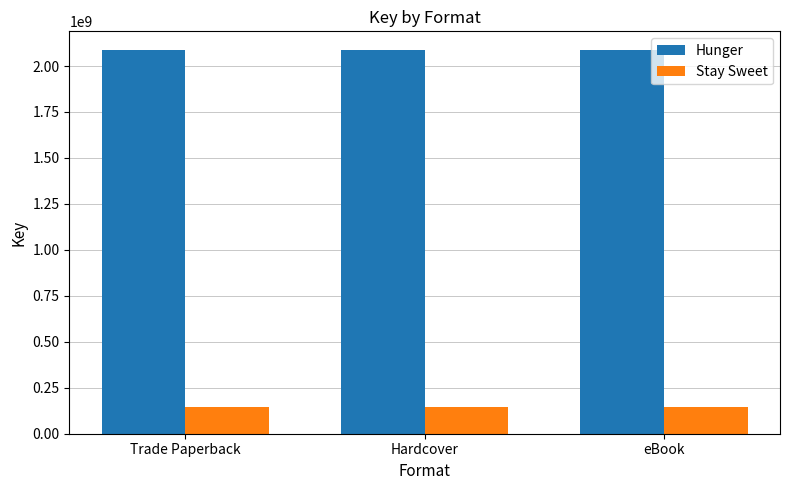

What is the approximate value of Hunger at Trade Paperback?

2084538936